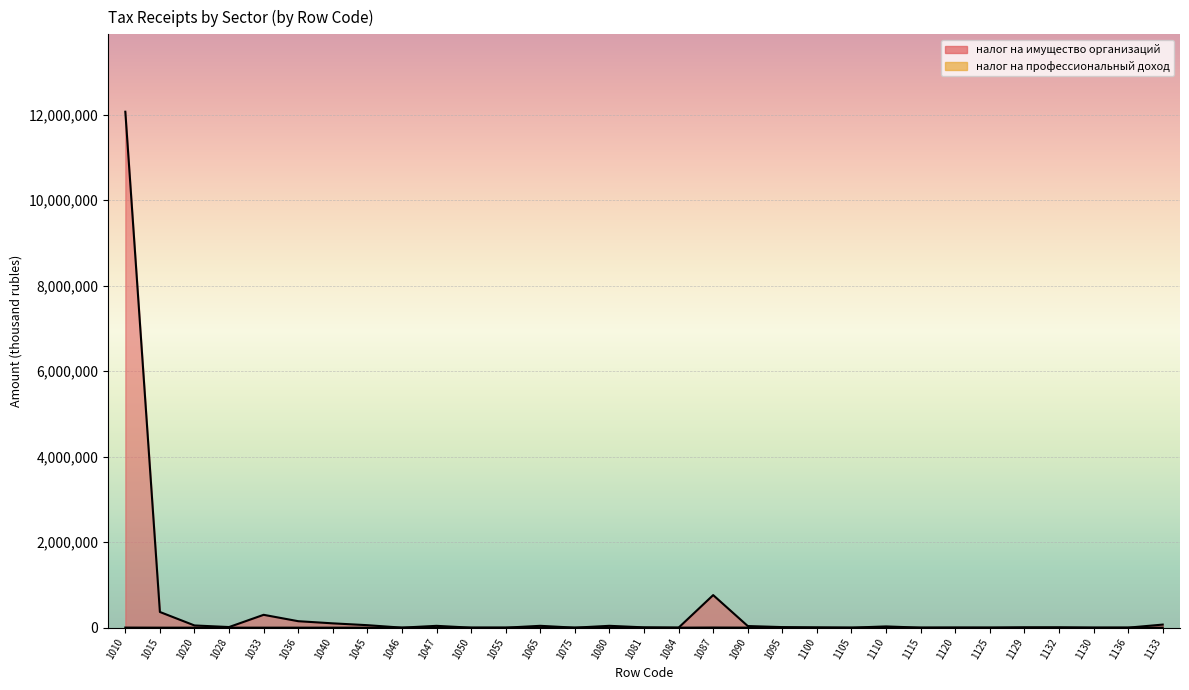

Rank the series at 1120 from lowest to highest value.

налог на профессиональный доход, налог на имущество организаций